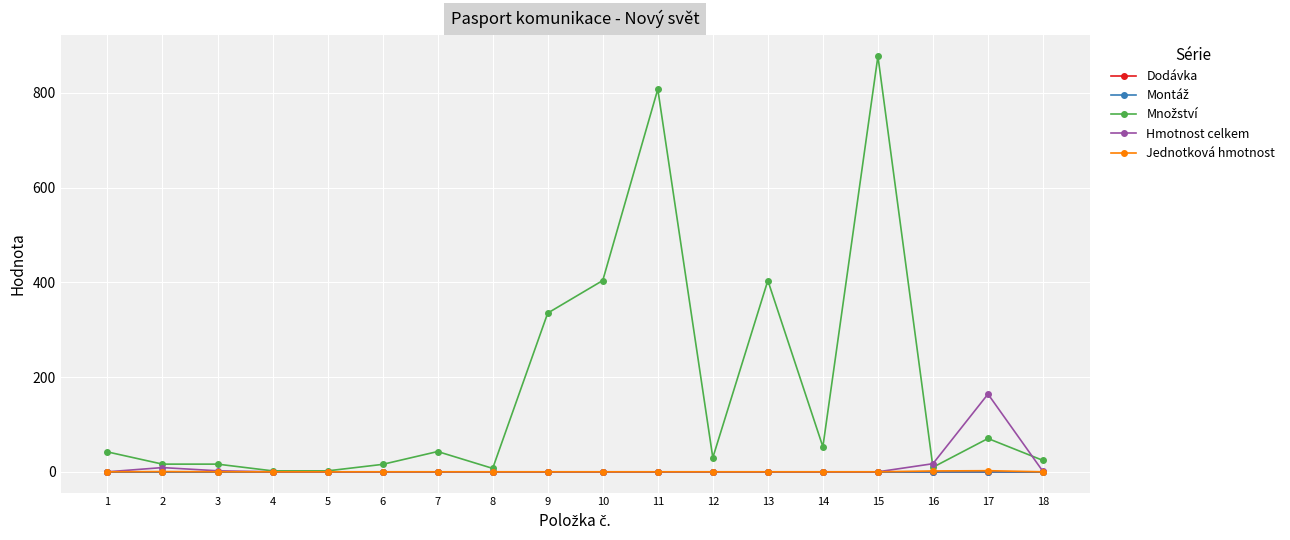

Is this an area chart (filled region under the line)?

No